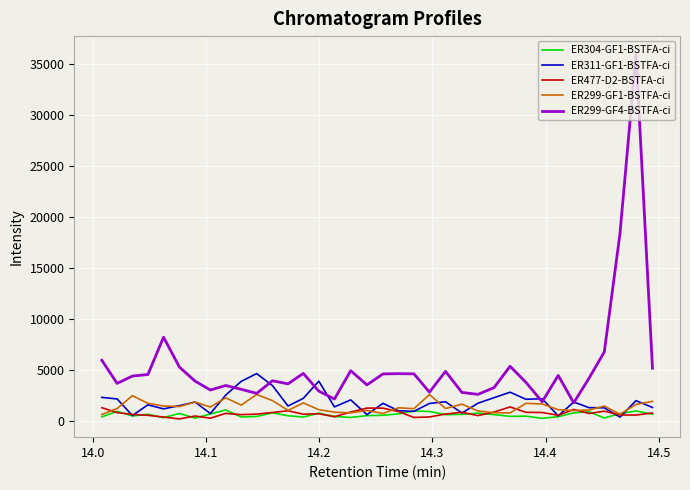

What are all the series names shown in the legend?

ER304-GF1-BSTFA-ci, ER311-GF1-BSTFA-ci, ER477-D2-BSTFA-ci, ER299-GF1-BSTFA-ci, ER299-GF4-BSTFA-ci